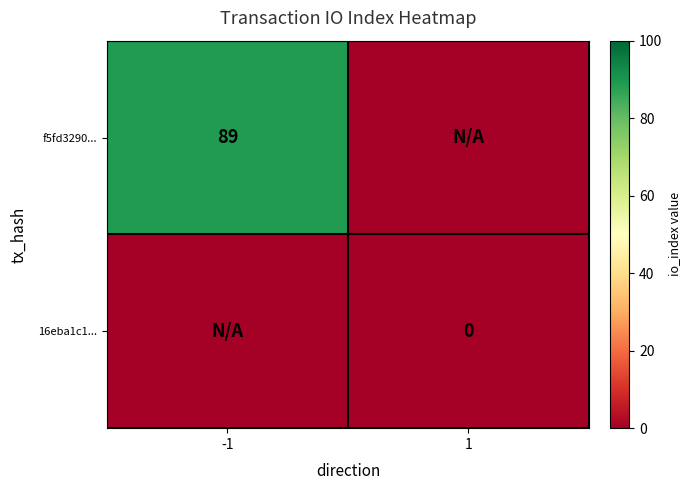

Which has a higher value, -1 or 1?

-1